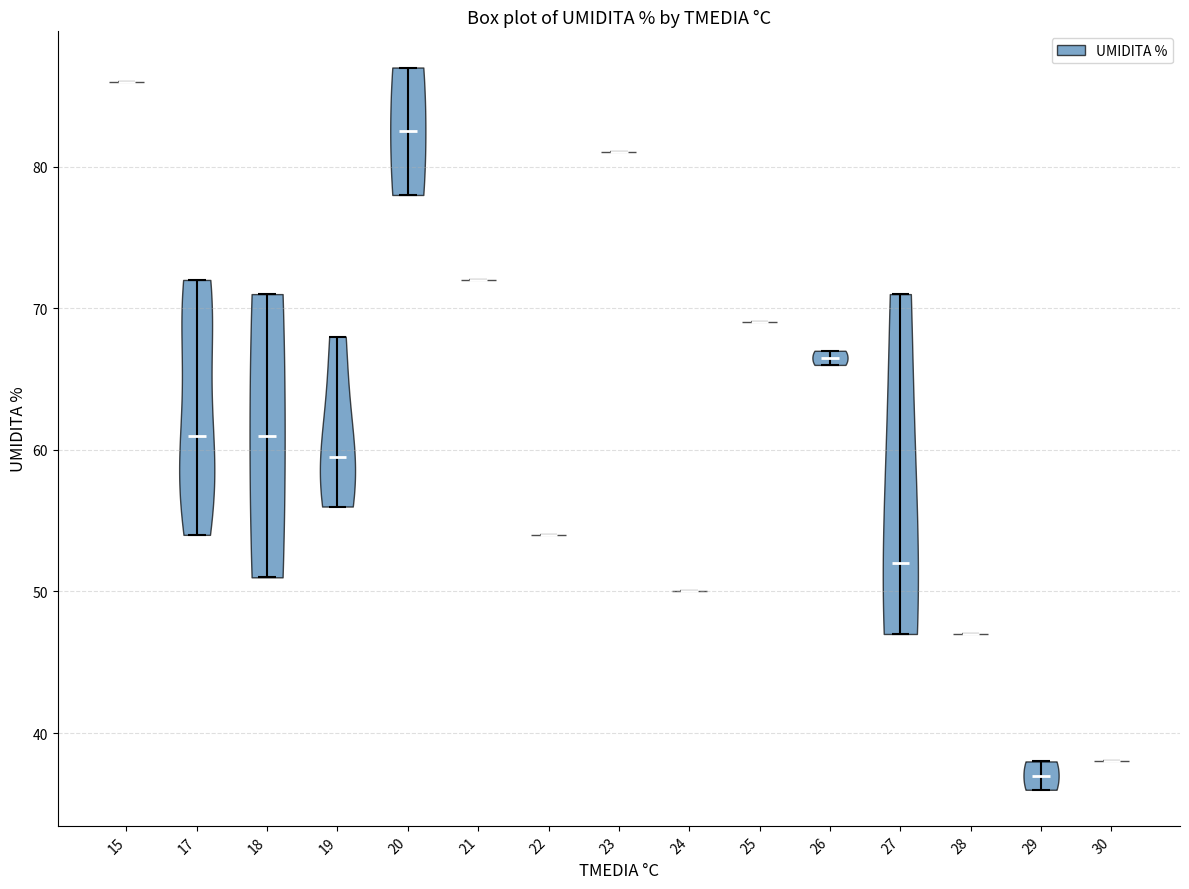

Which violin has the highest median line?

15